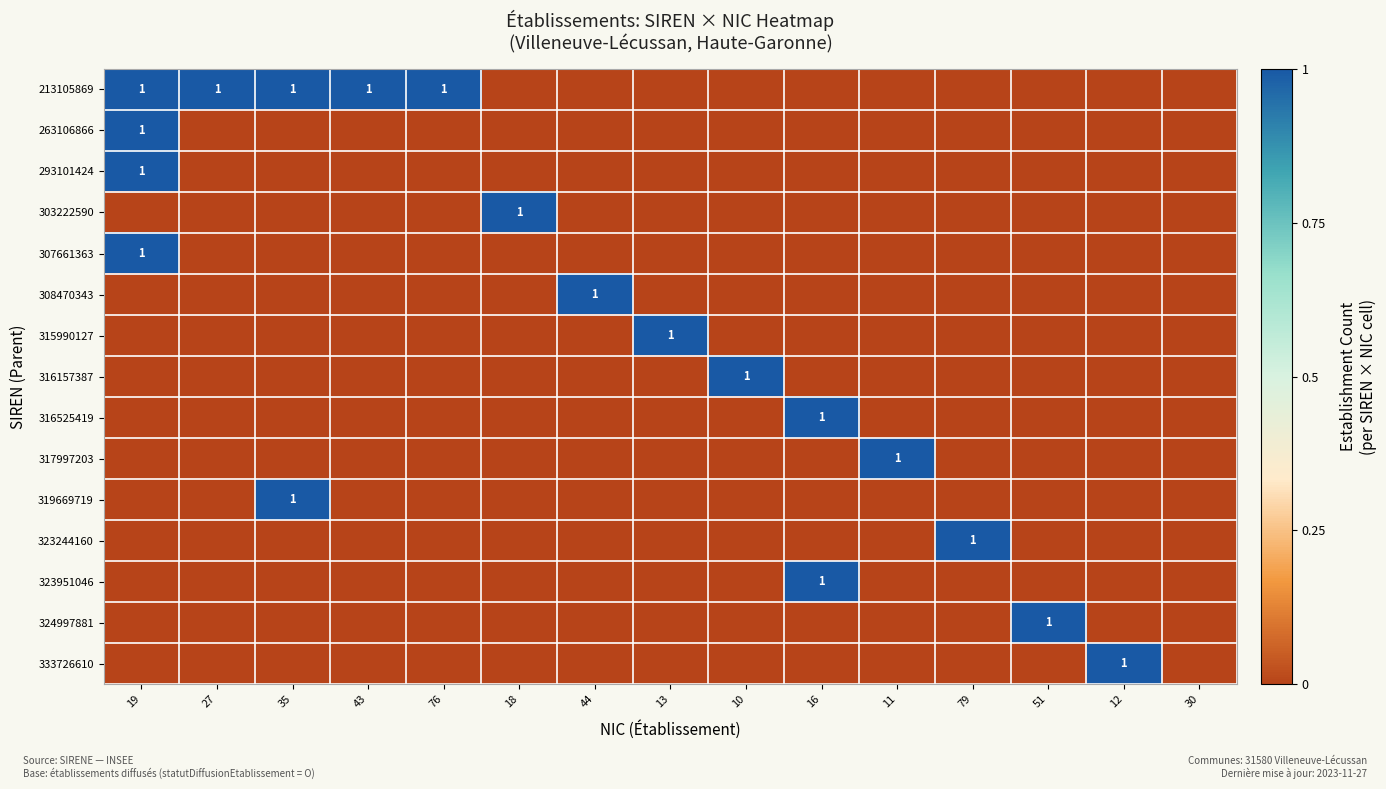

Is it true that 323951046 equals 1 at 35?

False